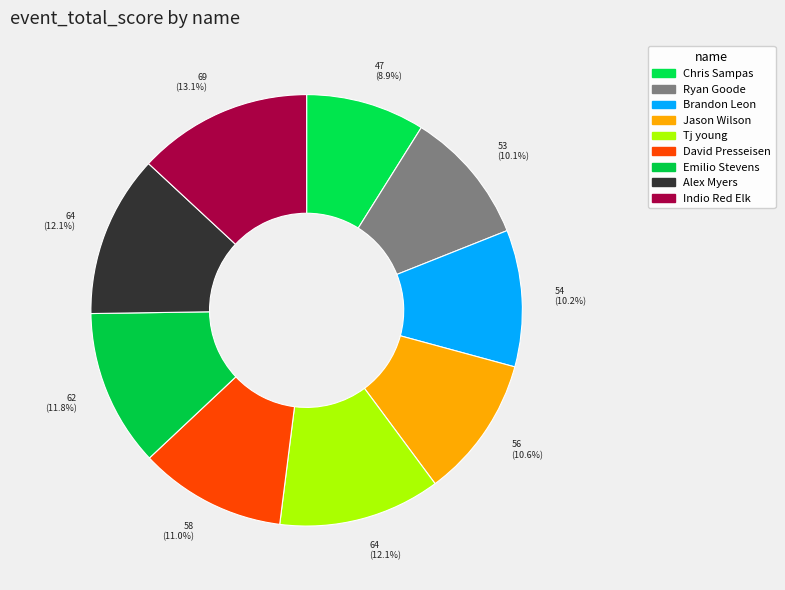

Does Chris Sampas represent more than half of the total?

No